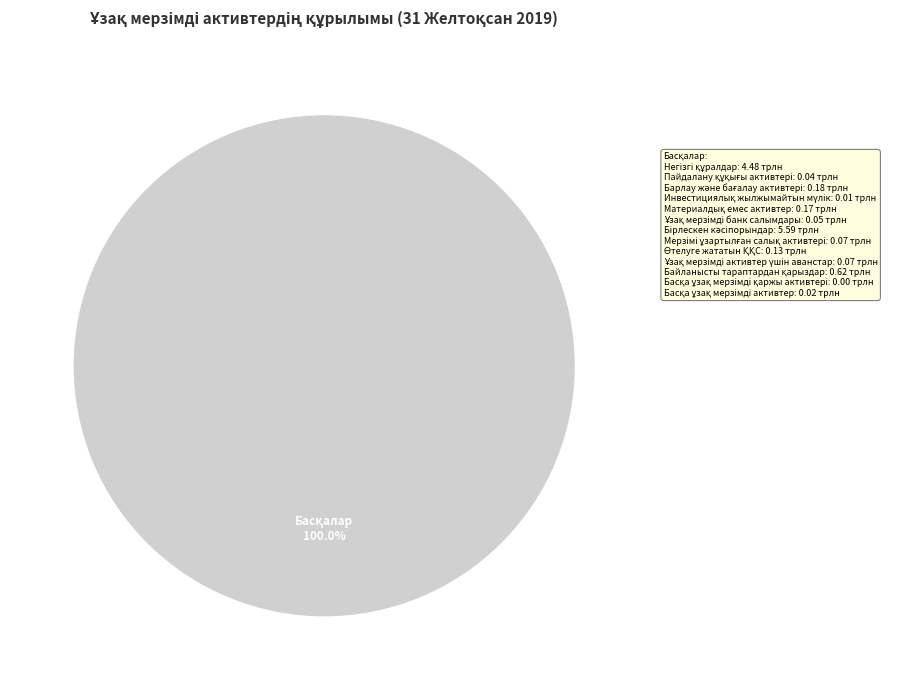

Is there a majority slice in this chart?

Yes